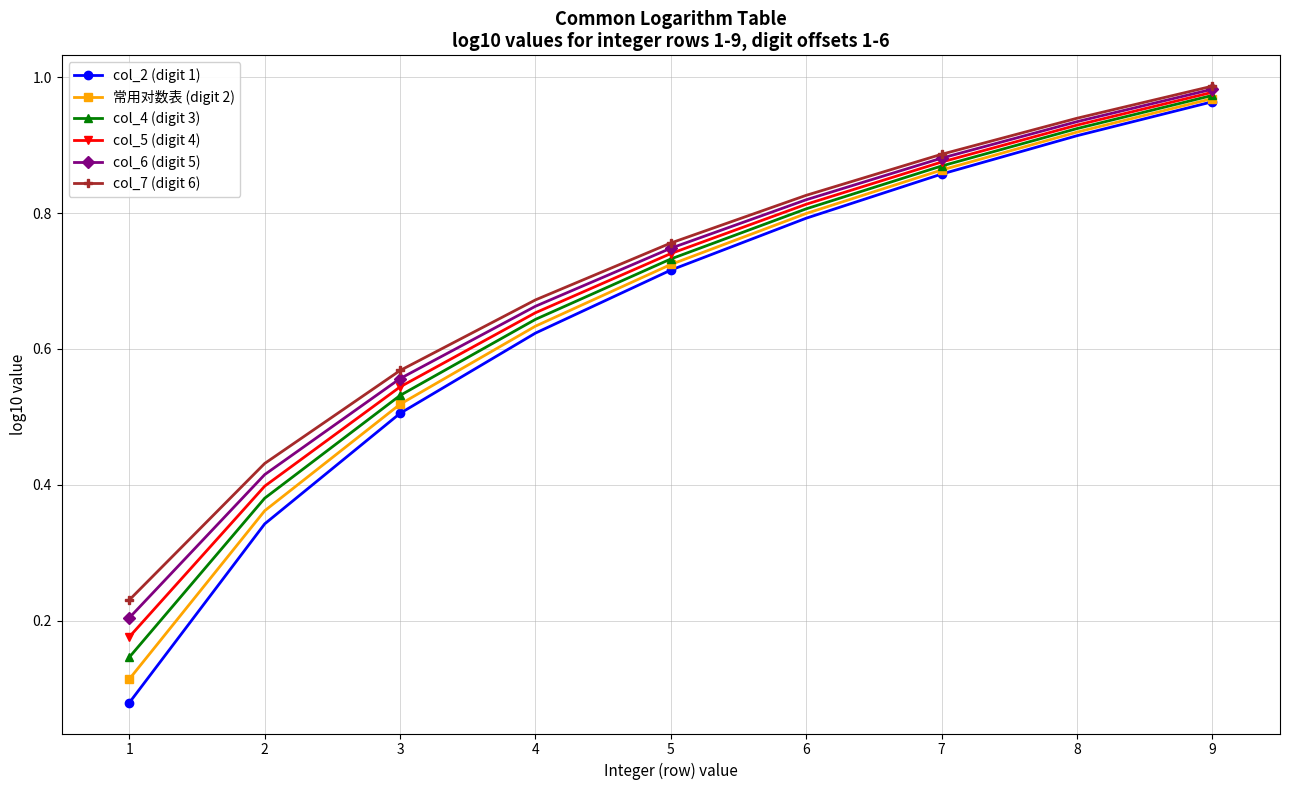

Rank the categories by col_4 (digit 3) value from lowest to highest.

1, 2, 3, 4, 5, 6, 7, 8, 9